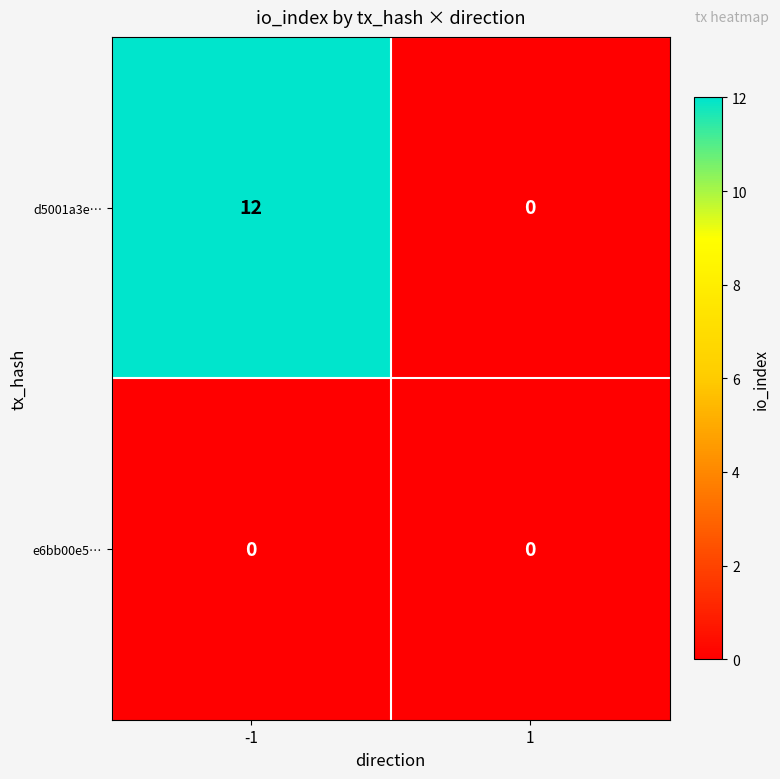

What is the approximate value of d5001a3e… at -1?

12